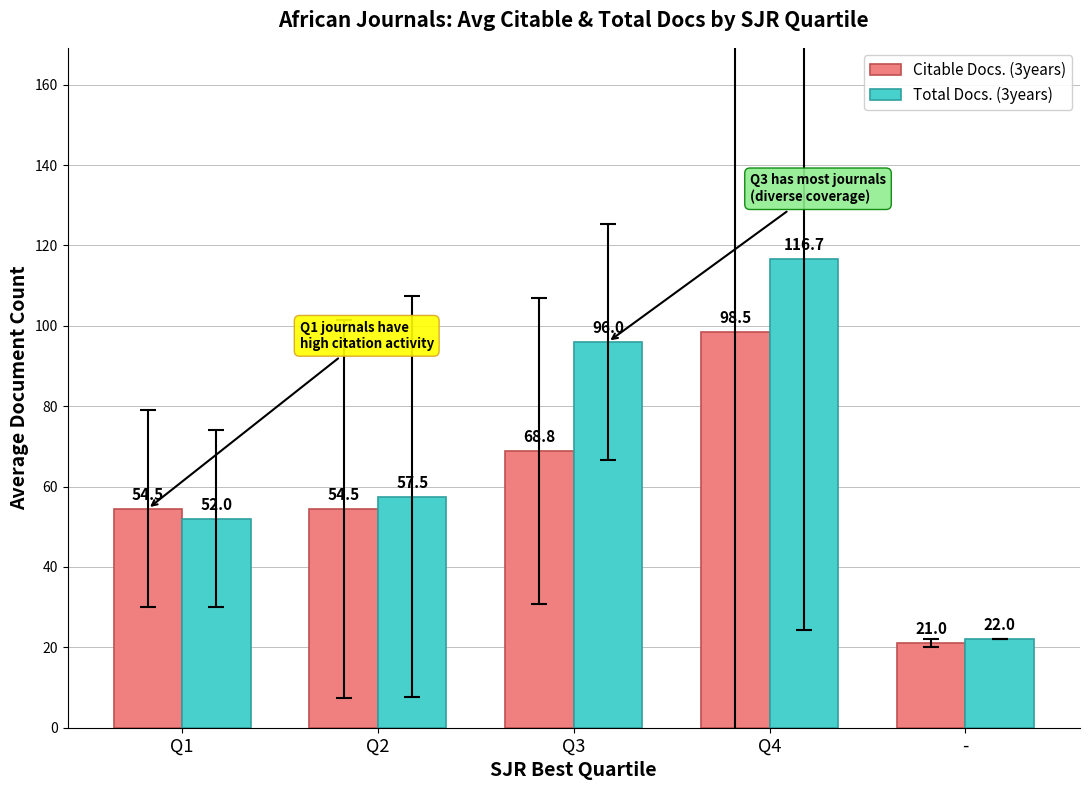

What are all the series names shown in the legend?

Citable Docs. (3years), Total Docs. (3years)